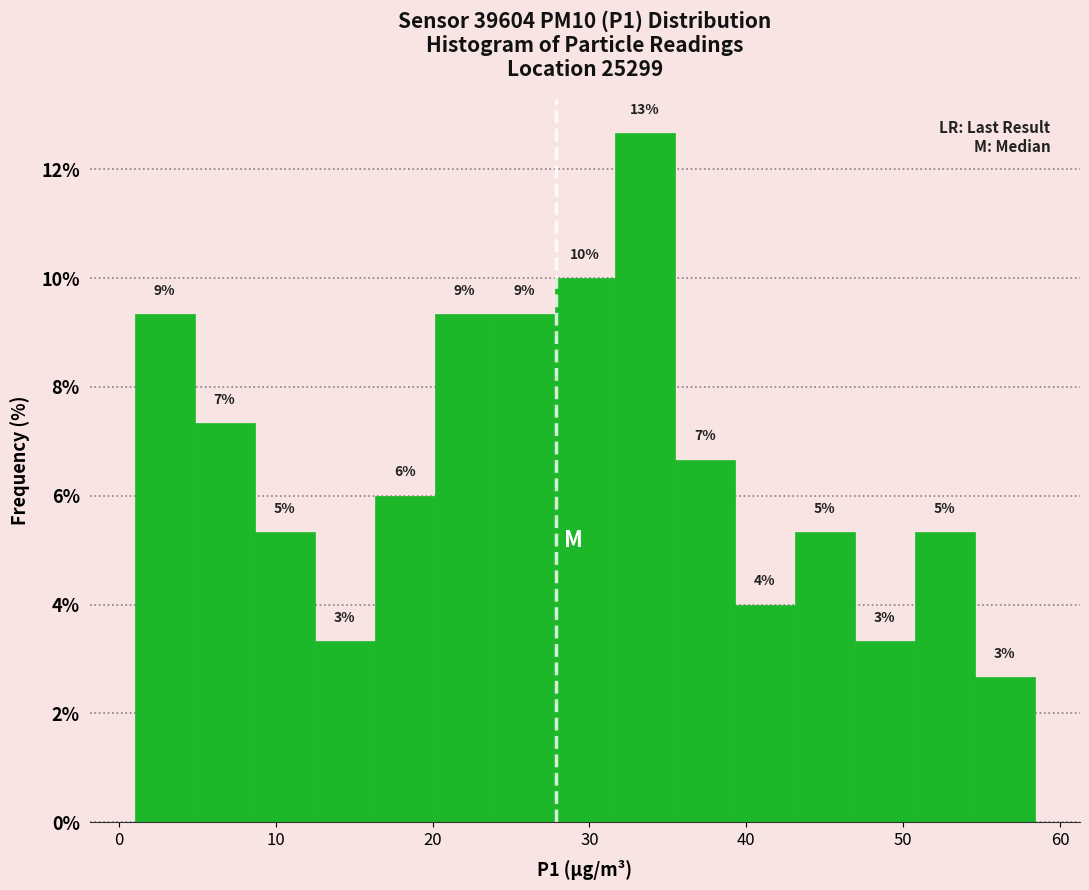

Around what value on the x-axis is the tallest bar? Give the approximate position of its centre, as read against the axis.

34